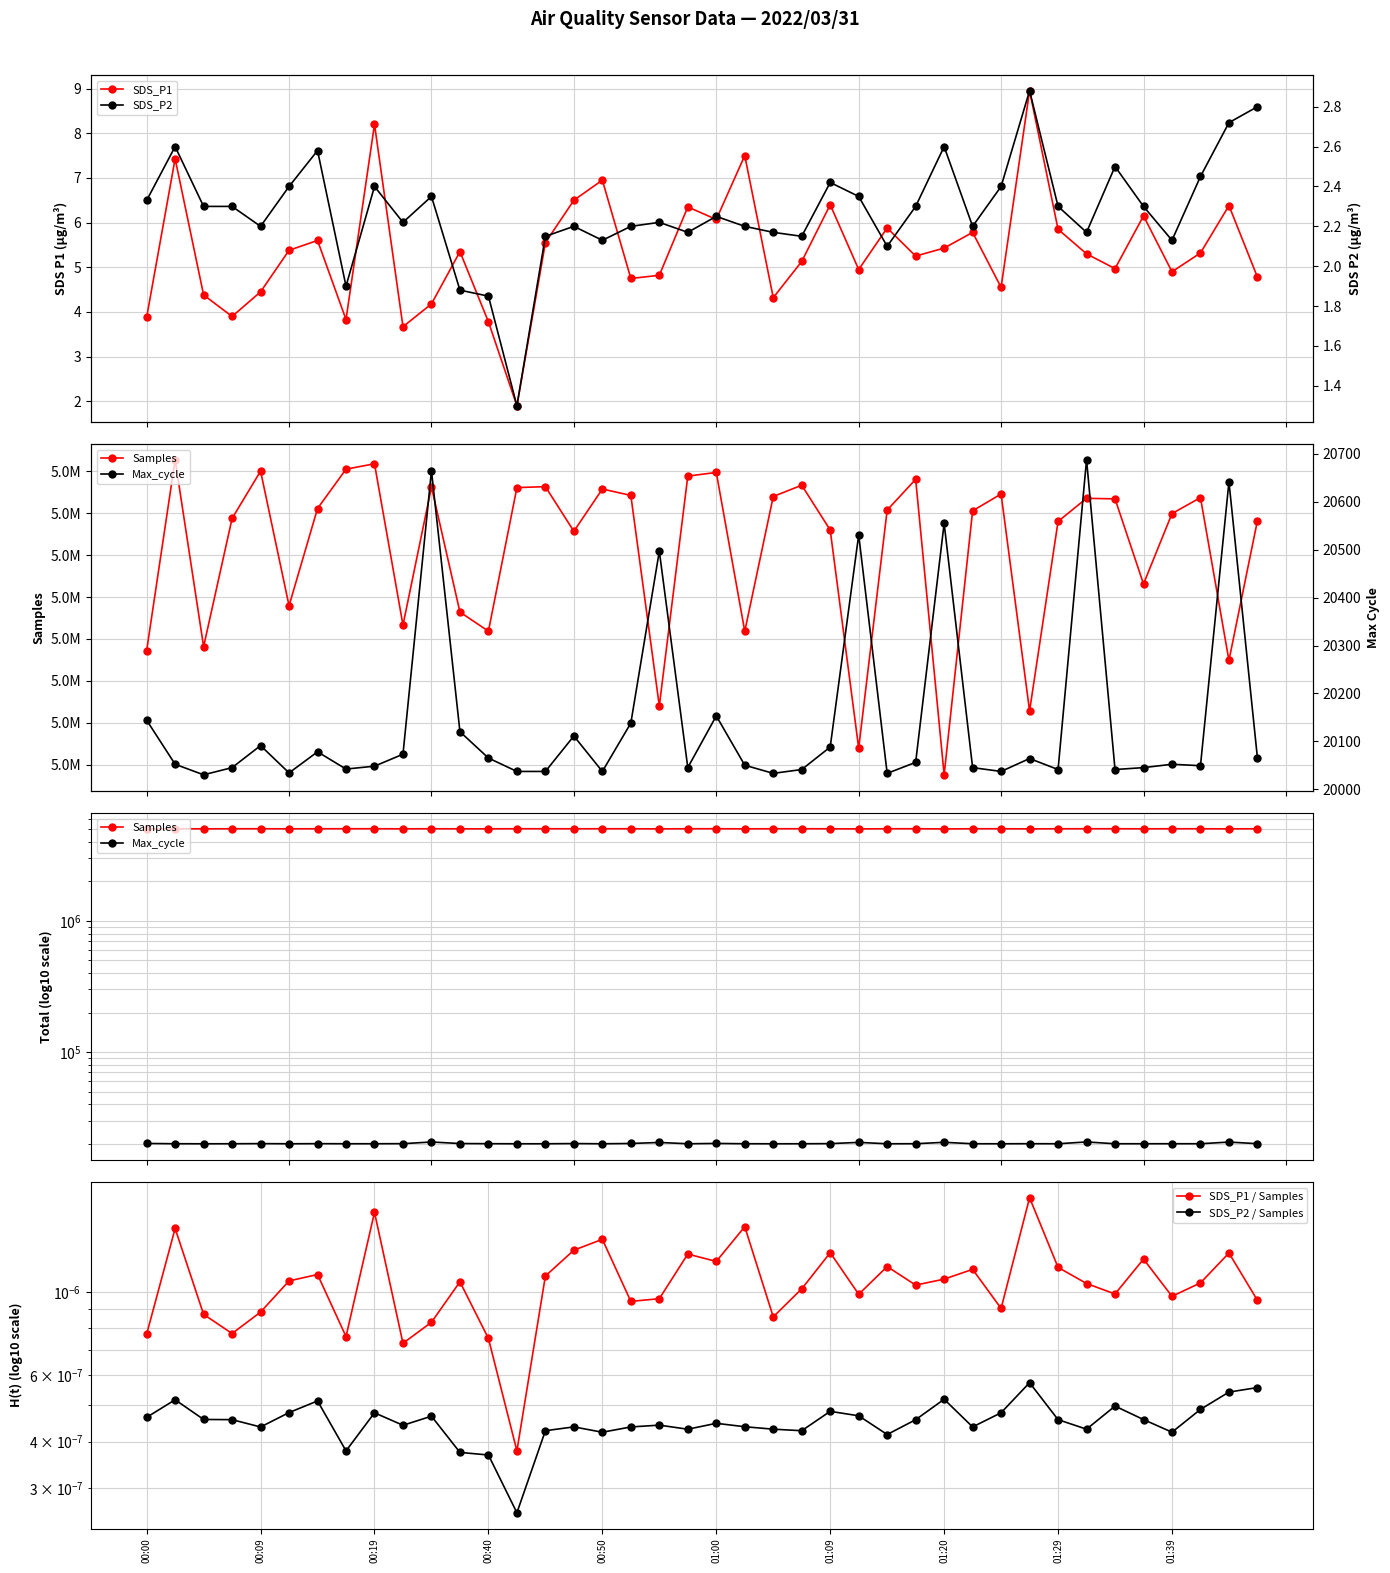

How many series are shown in this chart?

6